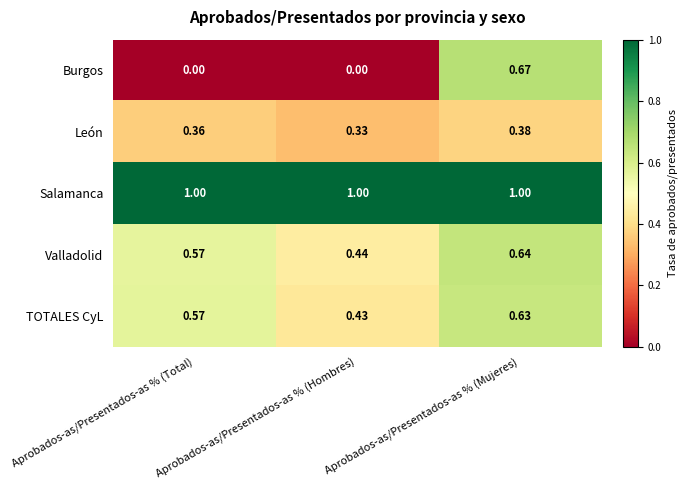

Is the value of Salamanca at Aprobados-as/Presentados-as % (Total) greater than the value of Burgos at Aprobados-as/Presentados-as % (Mujeres)?

Yes